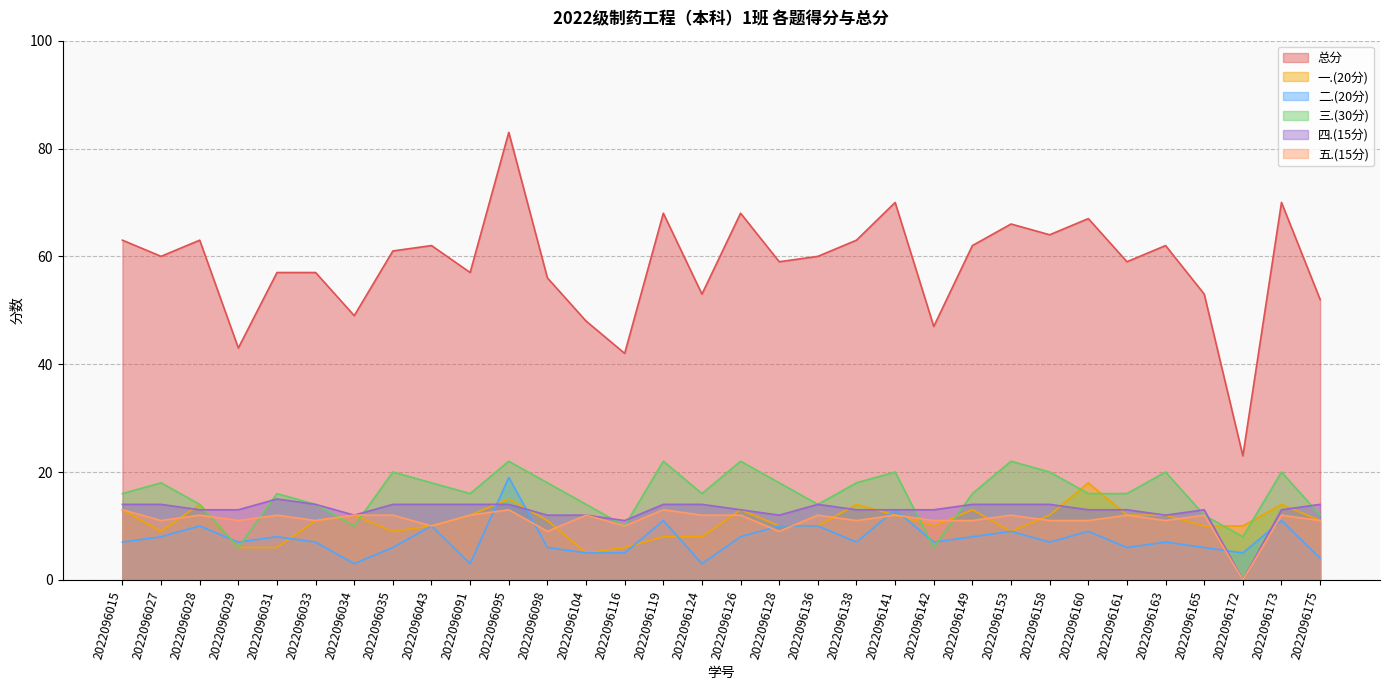

Reading left to right, list all the values displayed in this chart.

总分: 2022096015=63	2022096027=60	2022096028=63	2022096029=43	2022096031=57	2022096033=57	2022096034=49	2022096035=61	2022096043=62	2022096091=57	2022096095=83	2022096098=56	2022096104=48	2022096116=42	2022096119=68	2022096124=53	2022096126=68	2022096128=59	2022096136=60	2022096138=63	2022096141=70	2022096142=47	2022096149=62	2022096153=66	2022096158=64	2022096160=67	2022096161=59	2022096163=62	2022096165=53	2022096172=23	2022096173=70	2022096175=52
一.(20分): 2022096015=13	2022096027=9	2022096028=14	2022096029=6	2022096031=6	2022096033=11	2022096034=12	2022096035=9	2022096043=10	2022096091=12	2022096095=15	2022096098=11	2022096104=5	2022096116=6	2022096119=8	2022096124=8	2022096126=13	2022096128=10	2022096136=10	2022096138=14	2022096141=12	2022096142=10	2022096149=13	2022096153=9	2022096158=12	2022096160=18	2022096161=12	2022096163=12	2022096165=10	2022096172=10	2022096173=14	2022096175=11
二.(20分): 2022096015=7	2022096027=8	2022096028=10	2022096029=7	2022096031=8	2022096033=7	2022096034=3	2022096035=6	2022096043=10	2022096091=3	2022096095=19	2022096098=6	2022096104=5	2022096116=5	2022096119=11	2022096124=3	2022096126=8	2022096128=10	2022096136=10	2022096138=7	2022096141=13	2022096142=7	2022096149=8	2022096153=9	2022096158=7	2022096160=9	2022096161=6	2022096163=7	2022096165=6	2022096172=5	2022096173=11	2022096175=4
三.(30分): 2022096015=16	2022096027=18	2022096028=14	2022096029=6	2022096031=16	2022096033=14	2022096034=10	2022096035=20	2022096043=18	2022096091=16	2022096095=22	2022096098=18	2022096104=14	2022096116=10	2022096119=22	2022096124=16	2022096126=22	2022096128=18	2022096136=14	2022096138=18	2022096141=20	2022096142=6	2022096149=16	2022096153=22	2022096158=20	2022096160=16	2022096161=16	2022096163=20	2022096165=12	2022096172=8	2022096173=20	2022096175=12
四.(15分): 2022096015=14	2022096027=14	2022096028=13	2022096029=13	2022096031=15	2022096033=14	2022096034=12	2022096035=14	2022096043=14	2022096091=14	2022096095=14	2022096098=12	2022096104=12	2022096116=11	2022096119=14	2022096124=14	2022096126=13	2022096128=12	2022096136=14	2022096138=13	2022096141=13	2022096142=13	2022096149=14	2022096153=14	2022096158=14	2022096160=13	2022096161=13	2022096163=12	2022096165=13	2022096172=0	2022096173=13	2022096175=14
五.(15分): 2022096015=13	2022096027=11	2022096028=12	2022096029=11	2022096031=12	2022096033=11	2022096034=12	2022096035=12	2022096043=10	2022096091=12	2022096095=13	2022096098=9	2022096104=12	2022096116=10	2022096119=13	2022096124=12	2022096126=12	2022096128=9	2022096136=12	2022096138=11	2022096141=12	2022096142=11	2022096149=11	2022096153=12	2022096158=11	2022096160=11	2022096161=12	2022096163=11	2022096165=12	2022096172=0	2022096173=12	2022096175=11